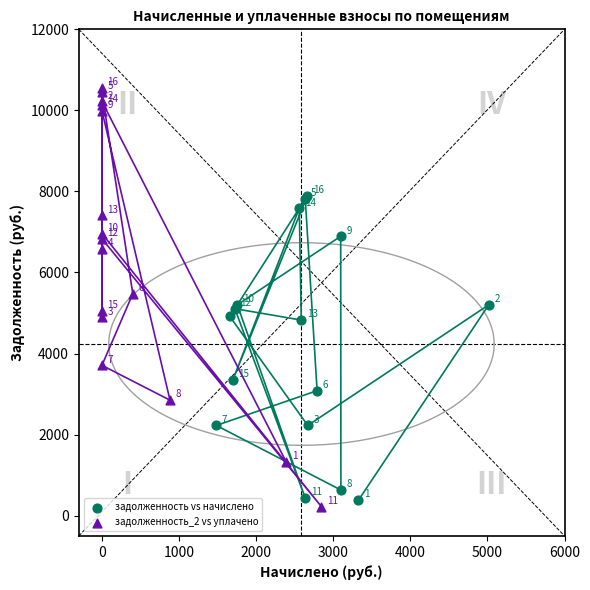

What are all the series names shown in the legend?

задолженность vs начислено, задолженность_2 vs уплачено